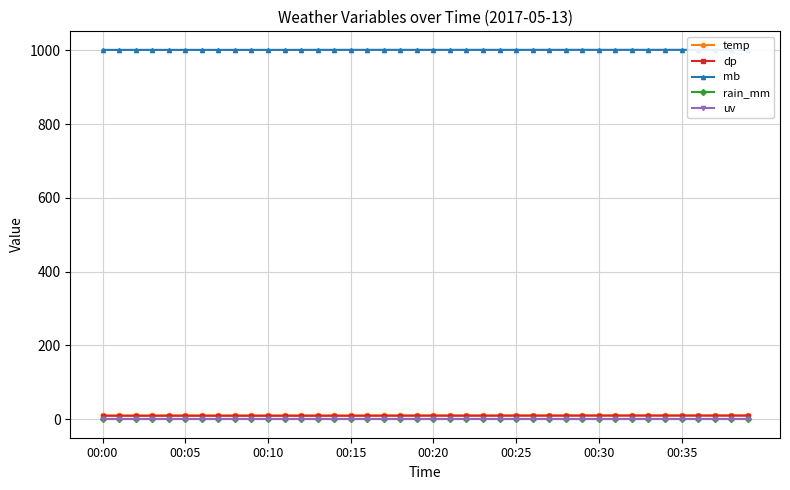

Where is the first local minimum for mb?

33